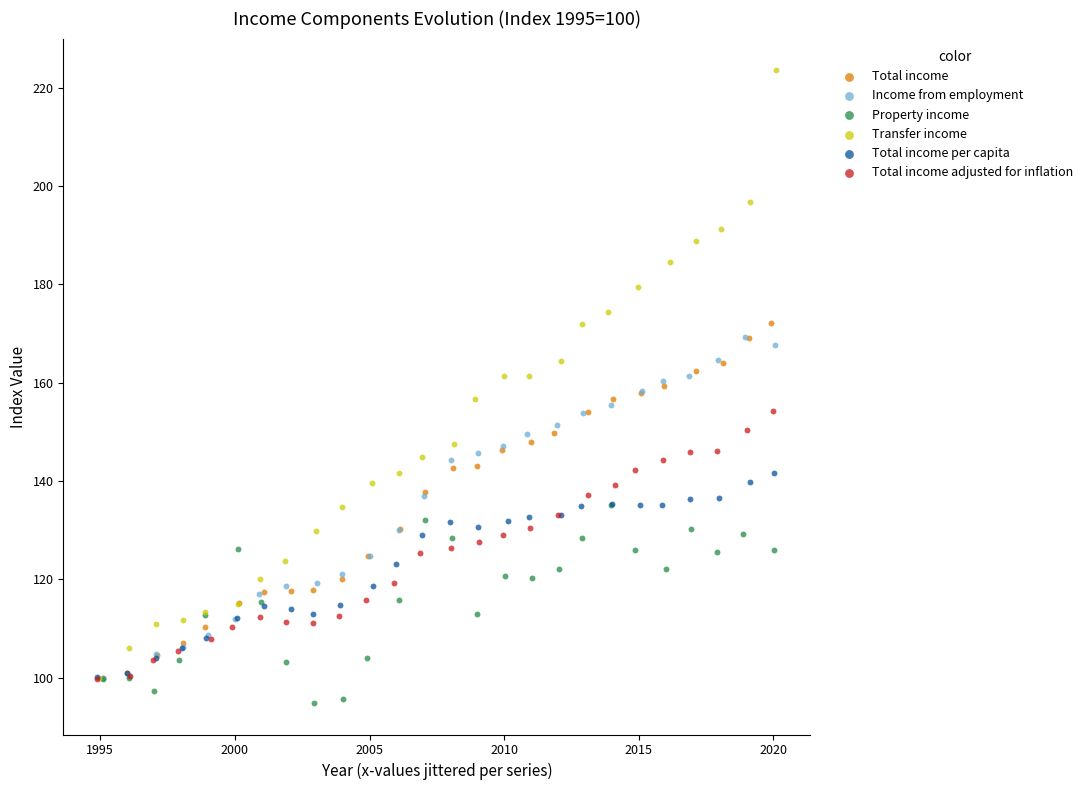

Which series has the largest Y range (max minus min)?

Transfer income